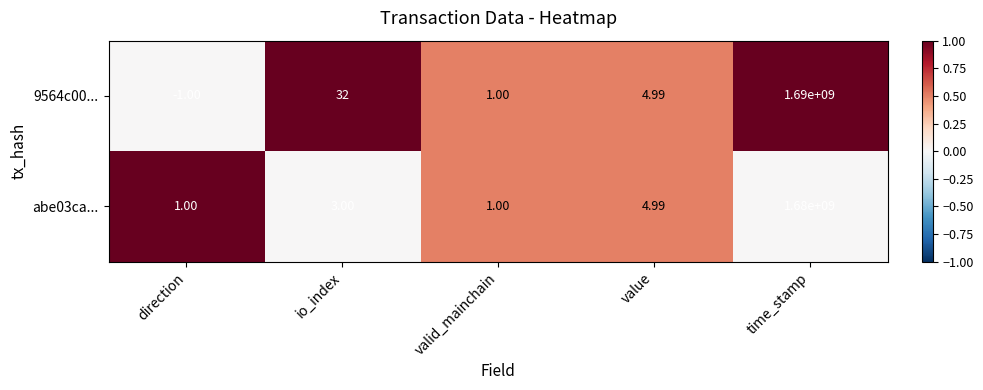

Rank the series by their average value, from highest to lowest.

9564c00..., abe03ca...